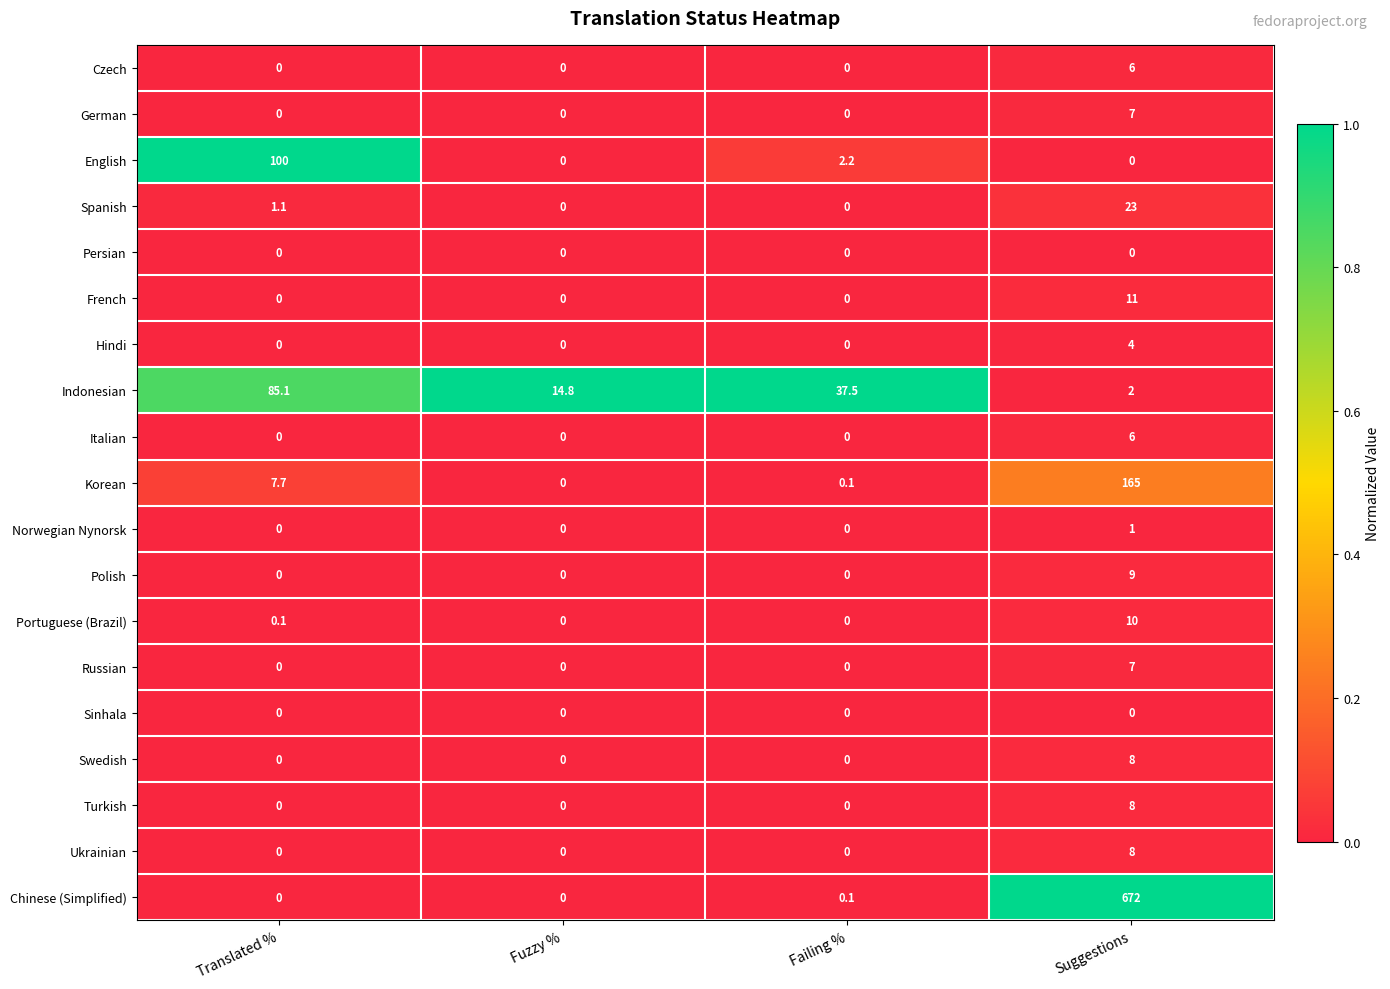

Which series has the largest total across all categories?

Chinese (Simplified)